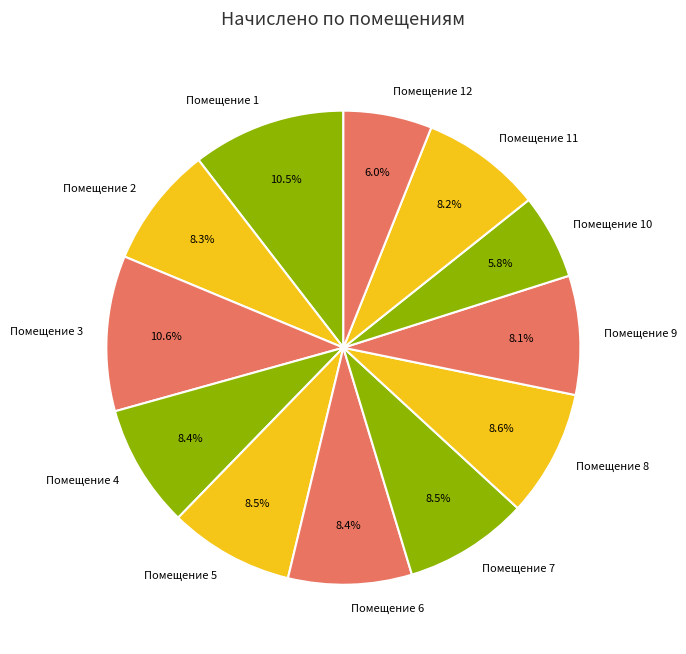

Does Помещение 12 account for over 50% of the chart?

No